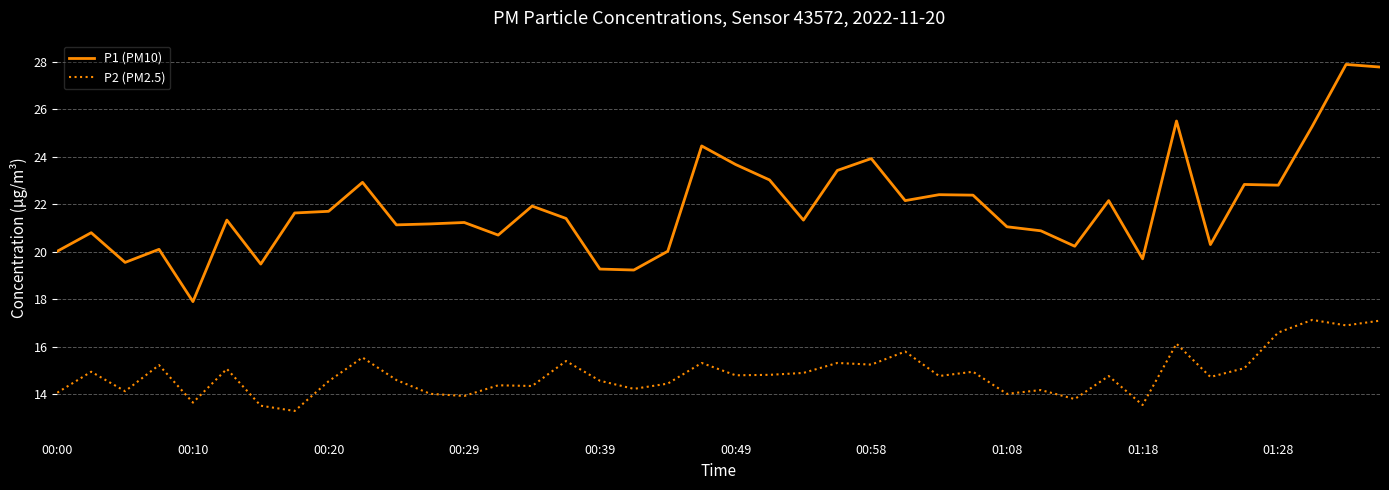

How many distinct data groups are displayed?

2